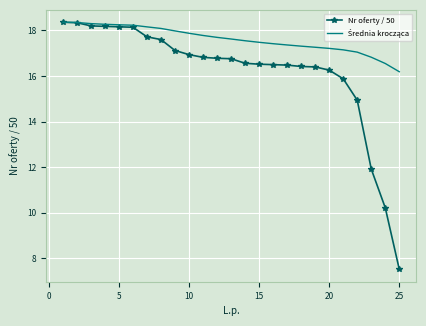

Which series has the widest spread of values?

Nr oferty / 50